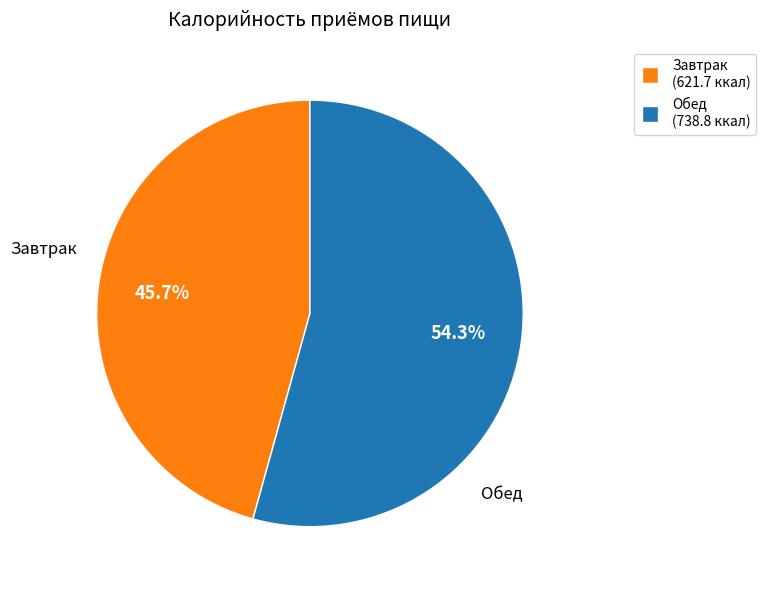

Rank the categories by value from lowest to highest.

Завтрак, Обед